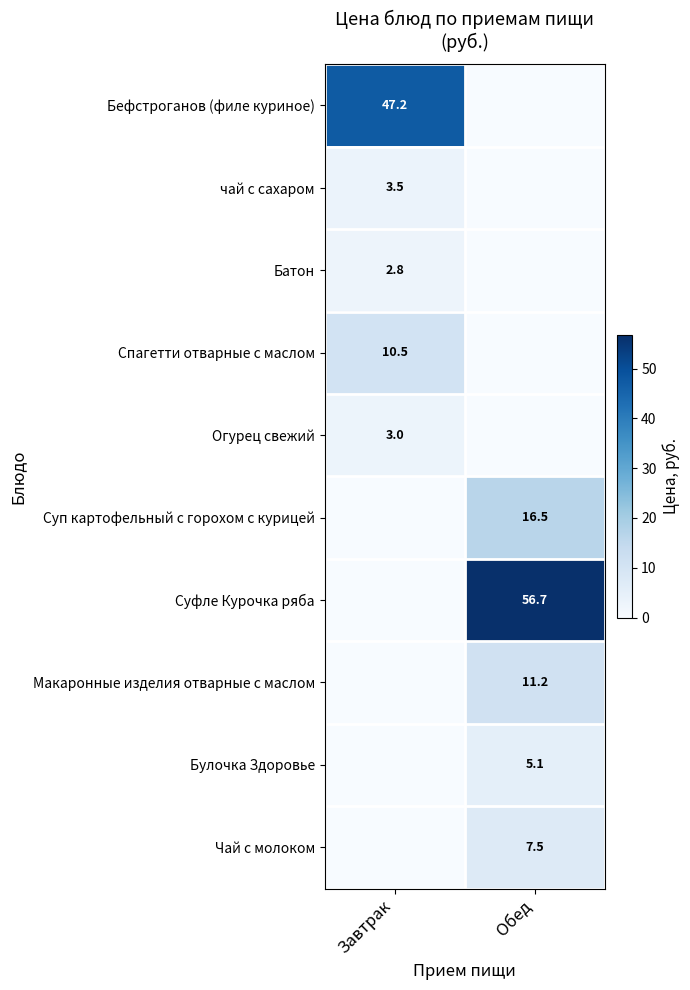

At which label does Бефстроганов (филе куриное) reach its peak?

Завтрак